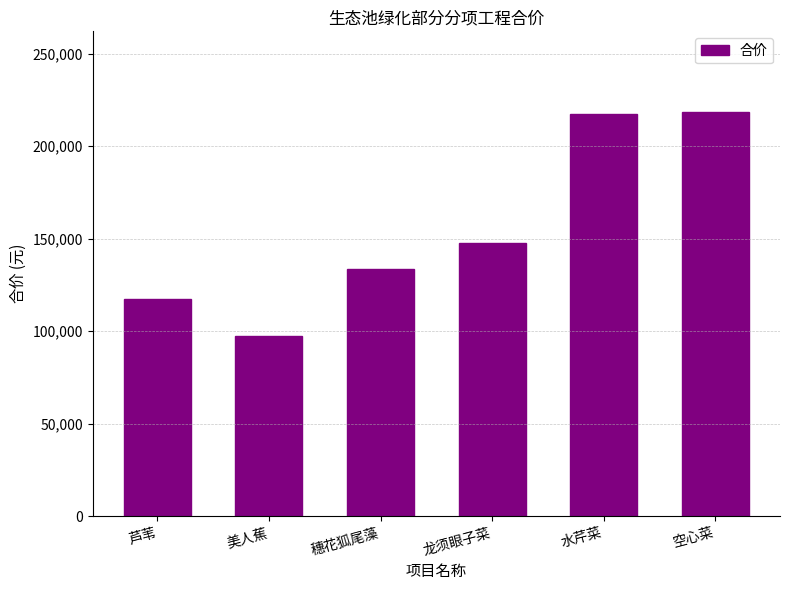

What is the average value?

155389.7